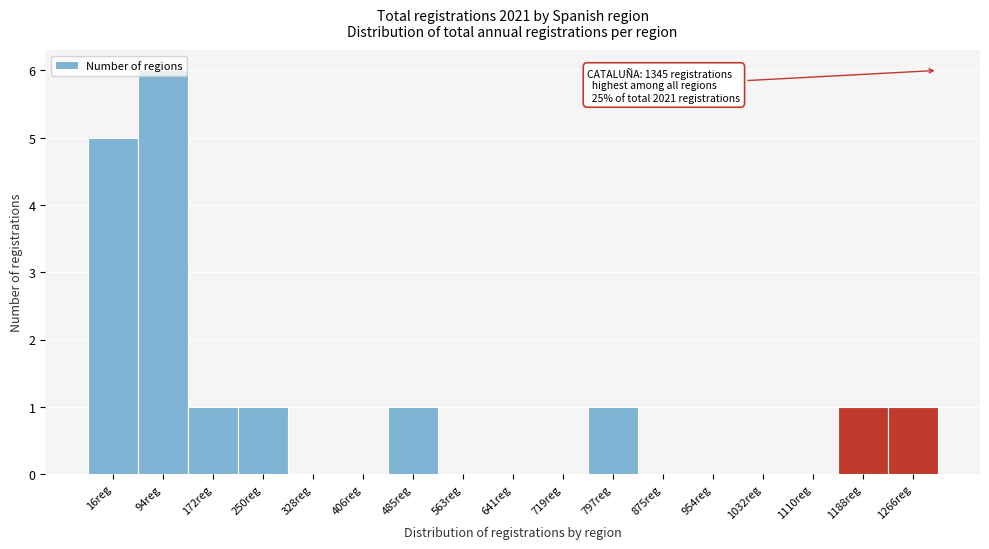

What is the change in value from 719reg to 1188reg?

+1